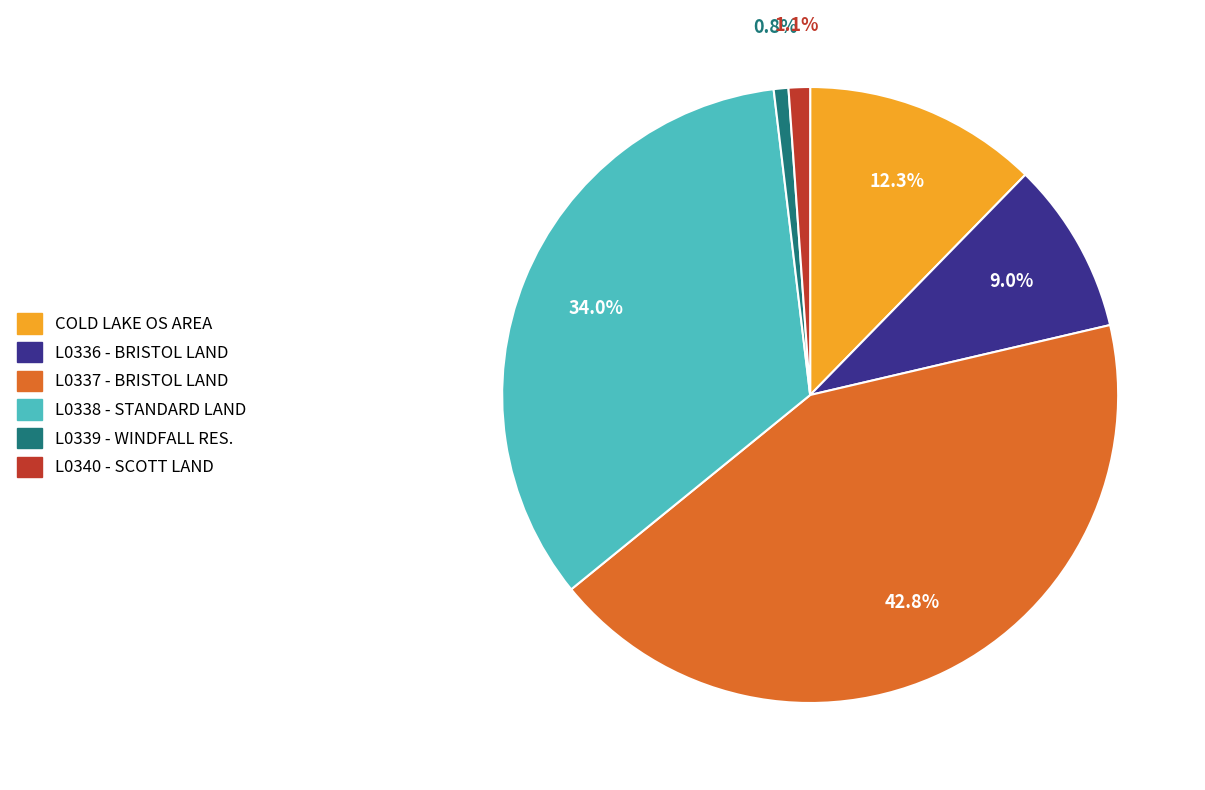

Is there any slice that represents more than half of the pie?

No